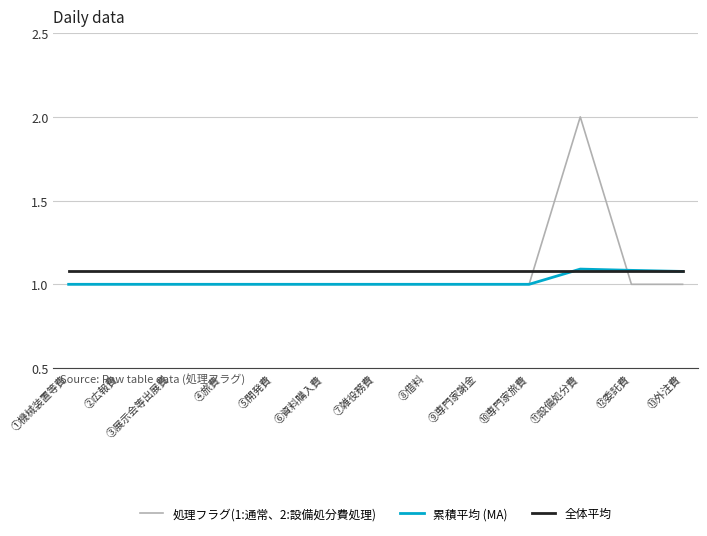

After their last crossing, which series has the higher values: 全体平均 or 処理フラグ(1:通常、2:設備処分費処理)?

全体平均